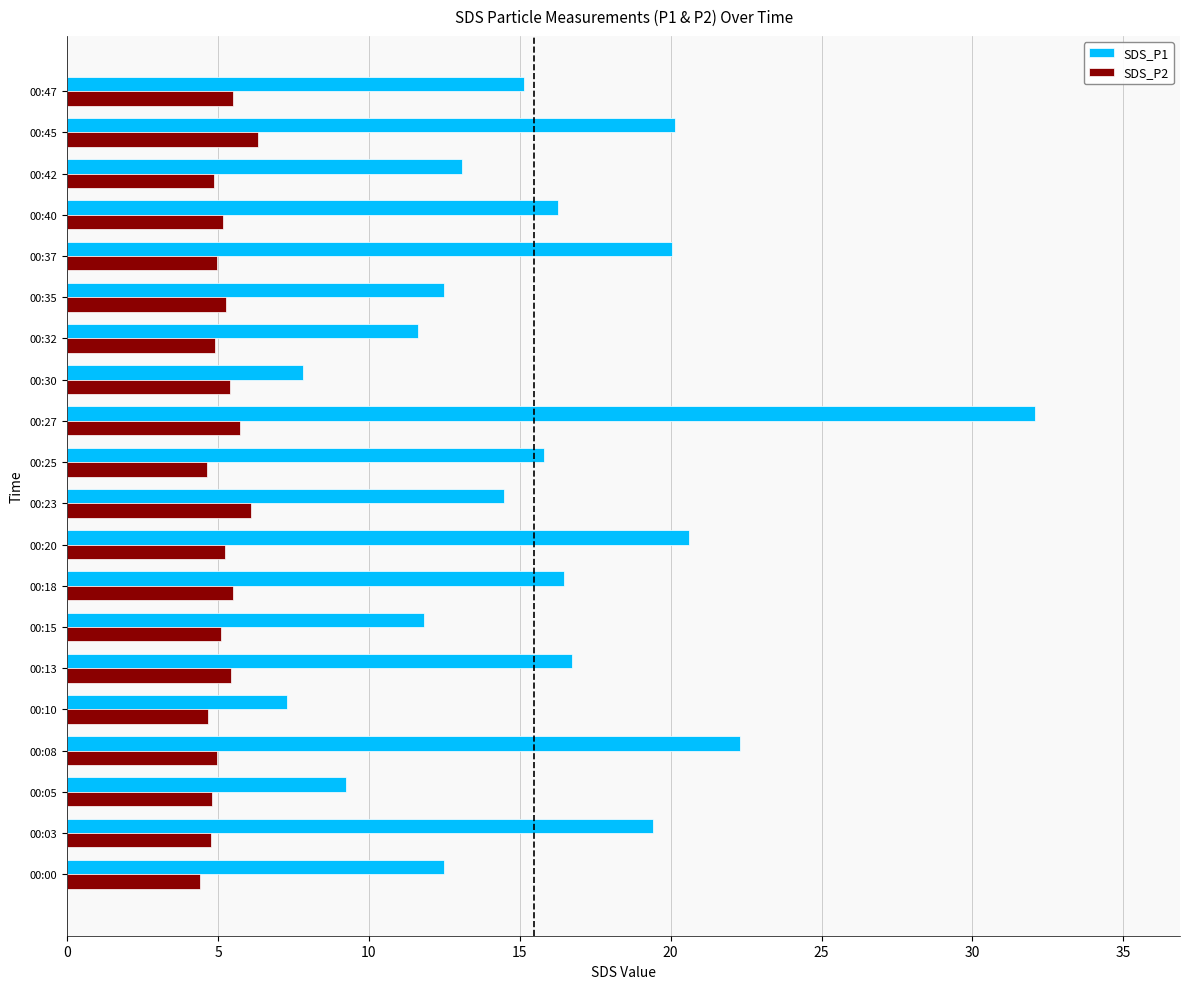

The value of SDS_P1 at 00:15 is 6.6. True or false?

False